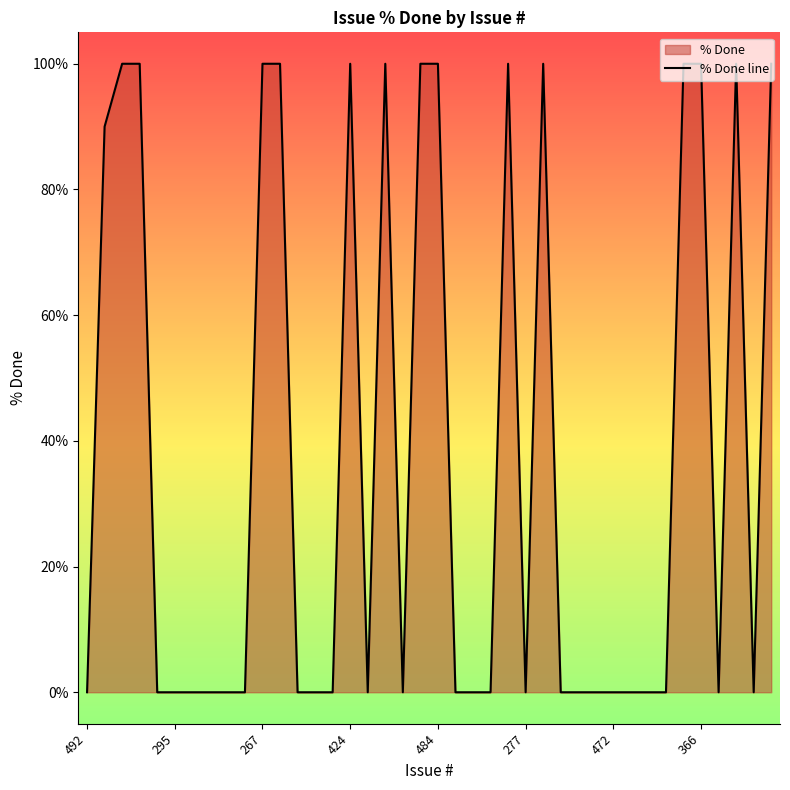

What is the greatest value displayed?

100